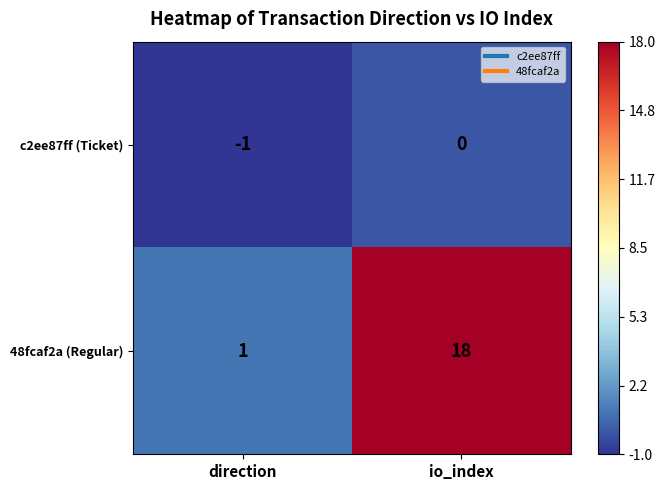

Rank the series by their average value, from highest to lowest.

48fcaf2a (Regular), c2ee87ff (Ticket)